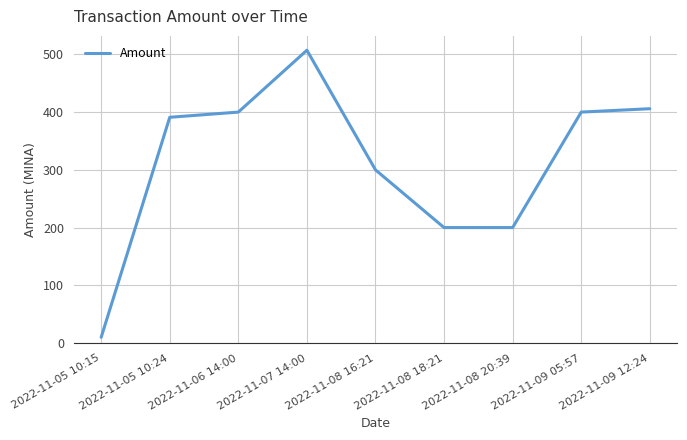

How many lines are shown in the chart?

1